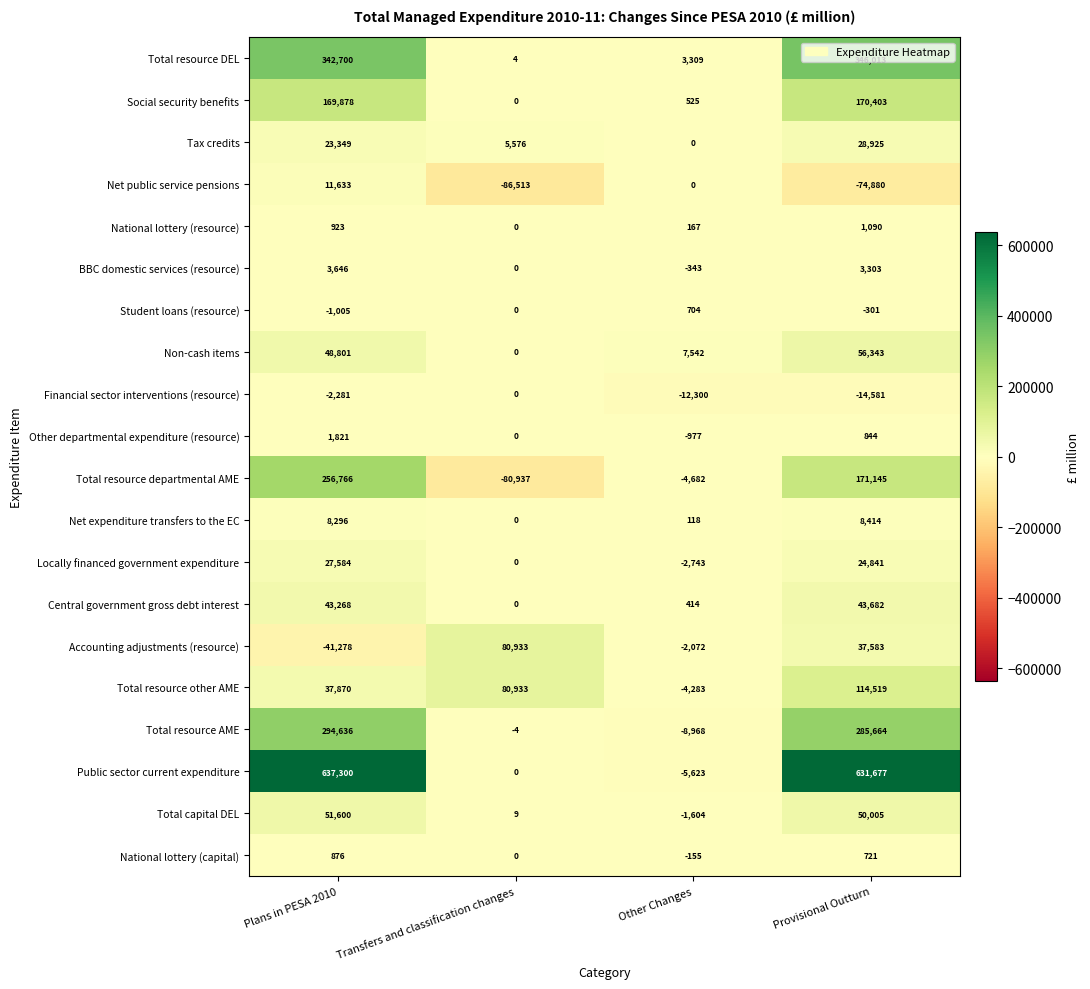

What is the difference between the BBC domestic services (resource) values at Provisional Outturn and Transfers and classification changes?

3303